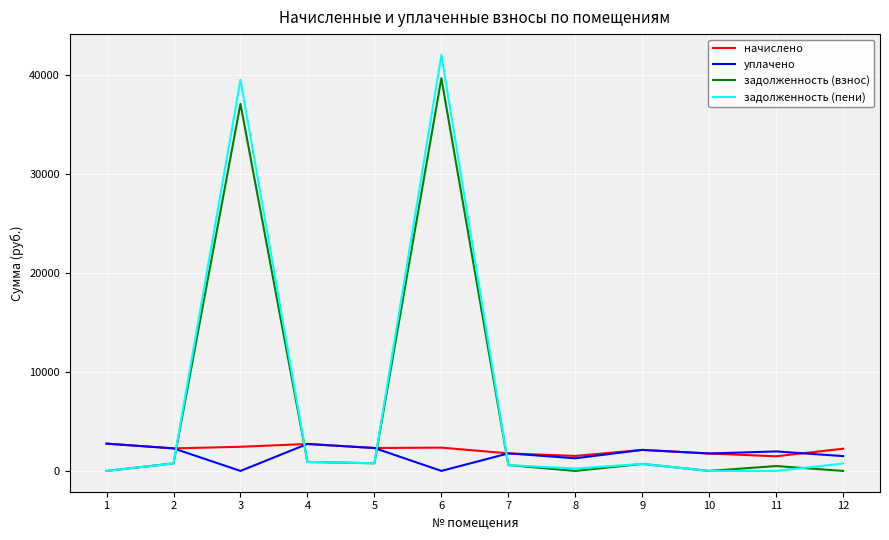

What is the difference between the maximum and minimum values in the начислено series?

1279.4